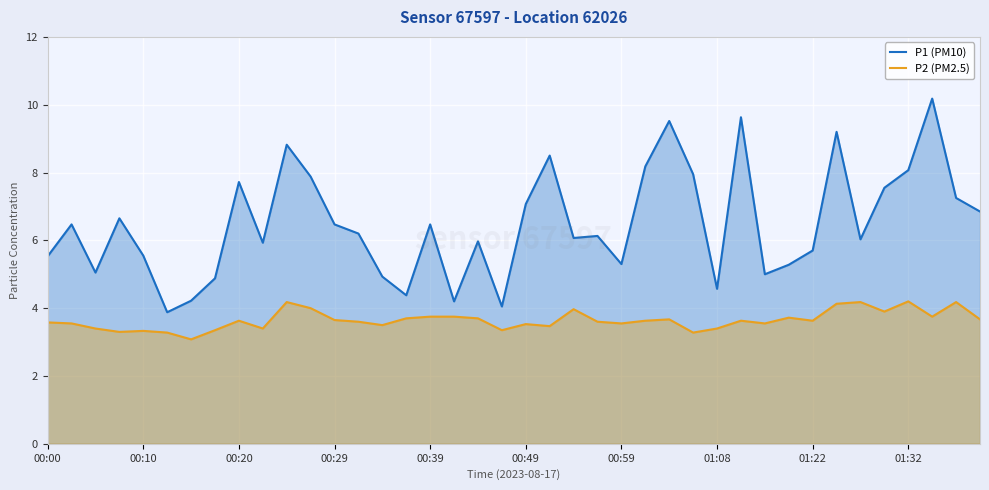

What is the difference between the maximum and minimum values in the P1 (PM10) series?

6.3